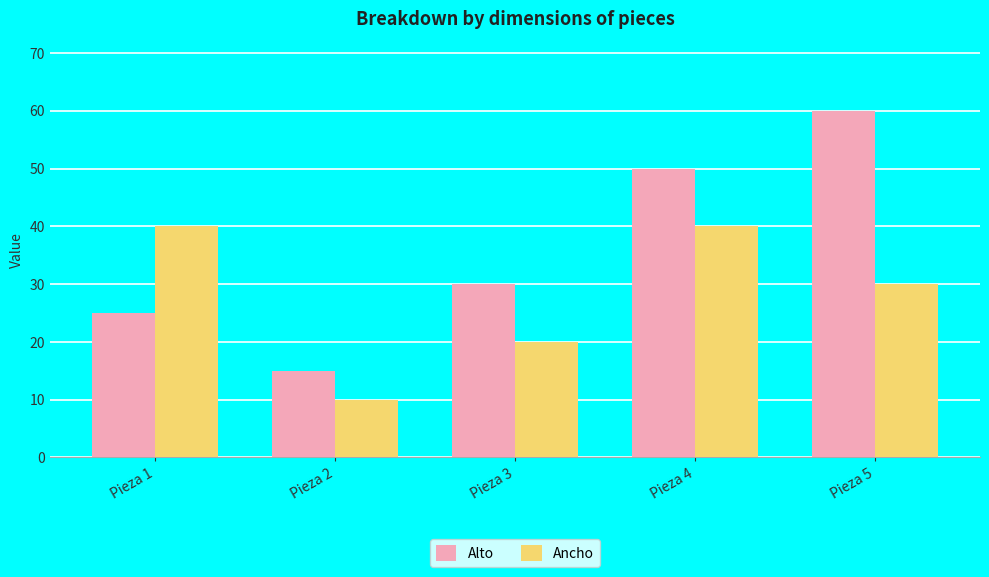

What value does the Ancho series have at Pieza 3?

20